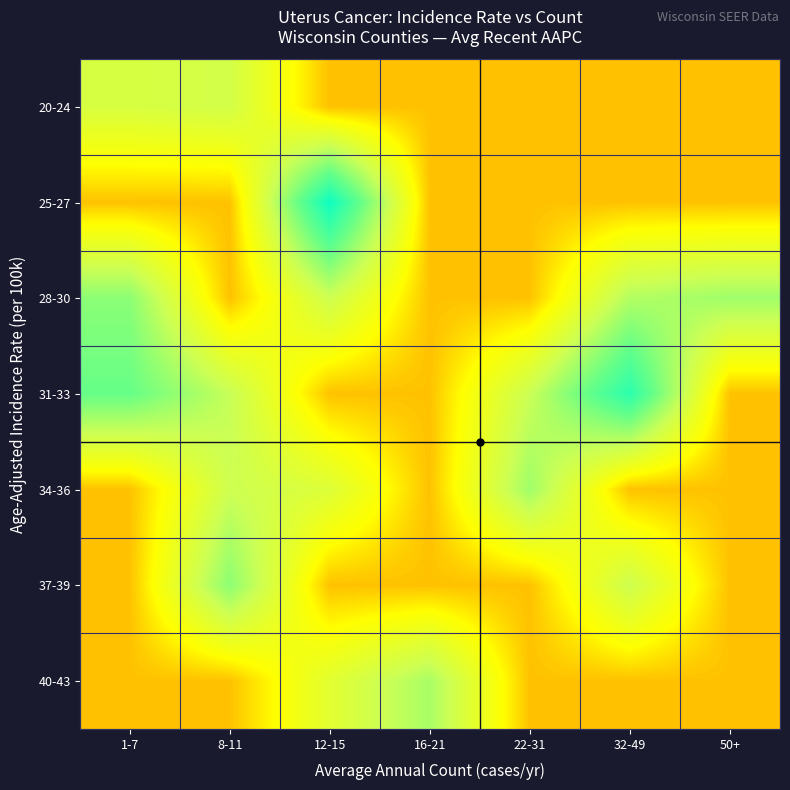

Which label corresponds to the smallest value in the chart?

12-15